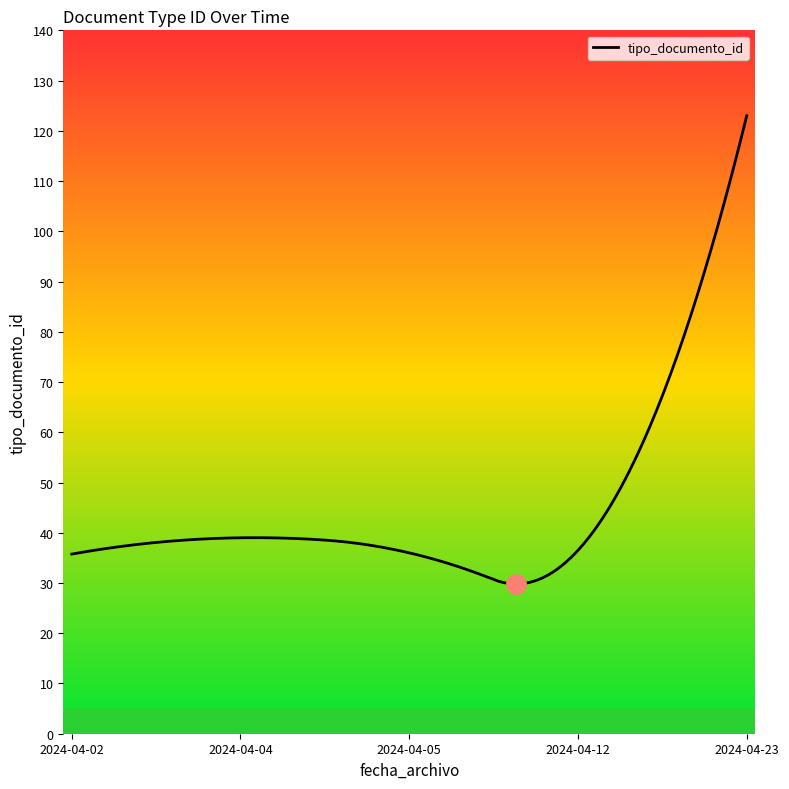

What is the smallest value displayed?

29.8